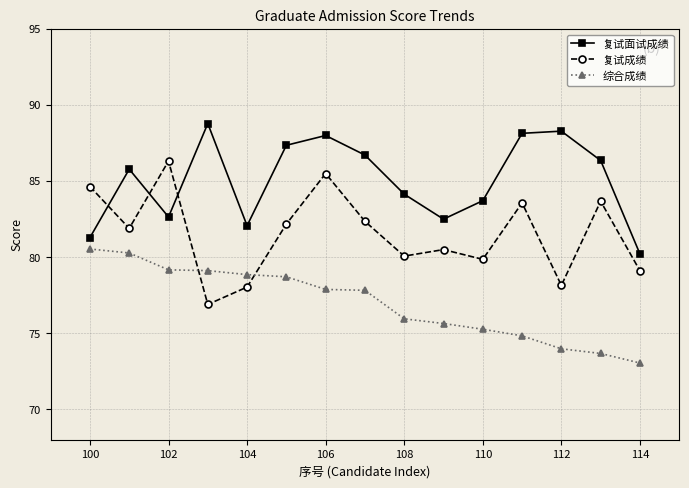

Which series has the largest total across all categories?

复试面试成绩